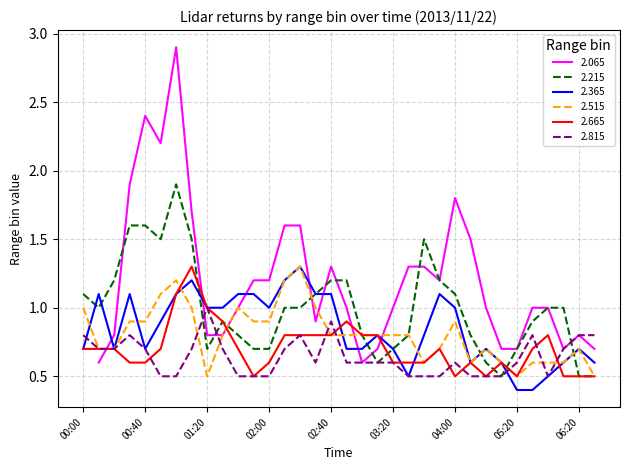

What is the minimum value for 2.365?

0.4